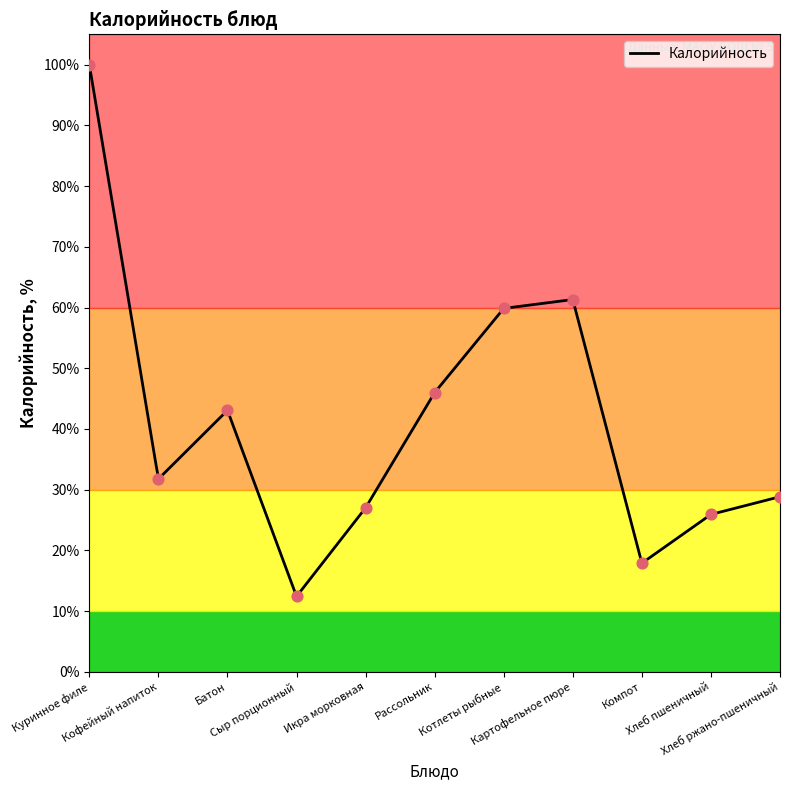

What is the change in value from Рассольник to Котлеты рыбные?

+13.9